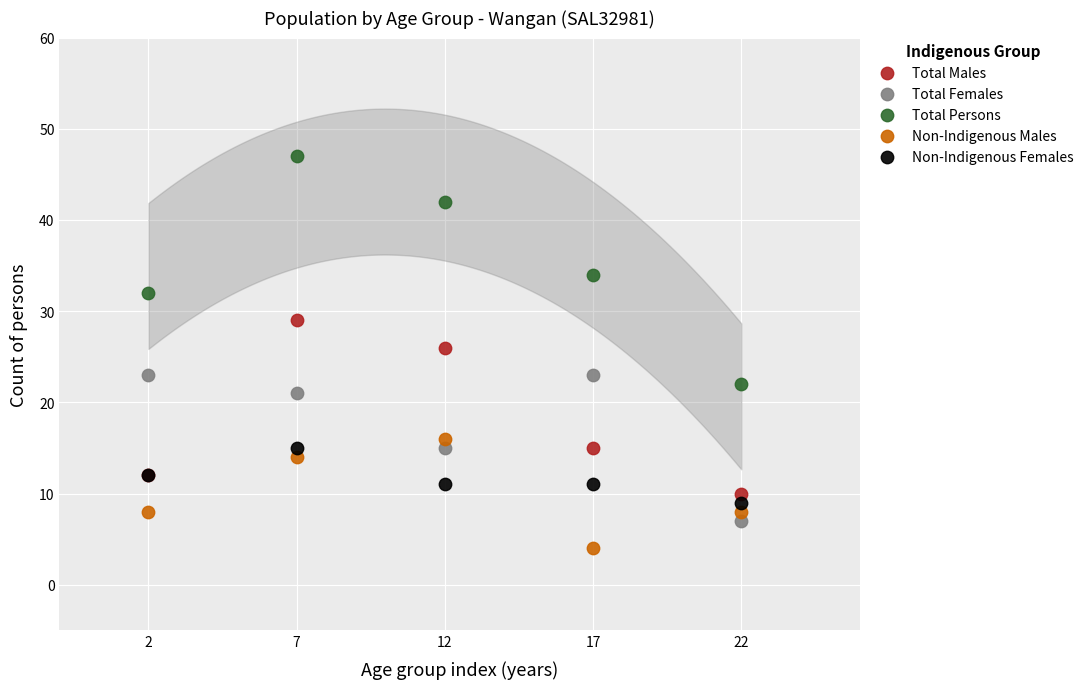

Across all series, what Y value is closest to 25?

26